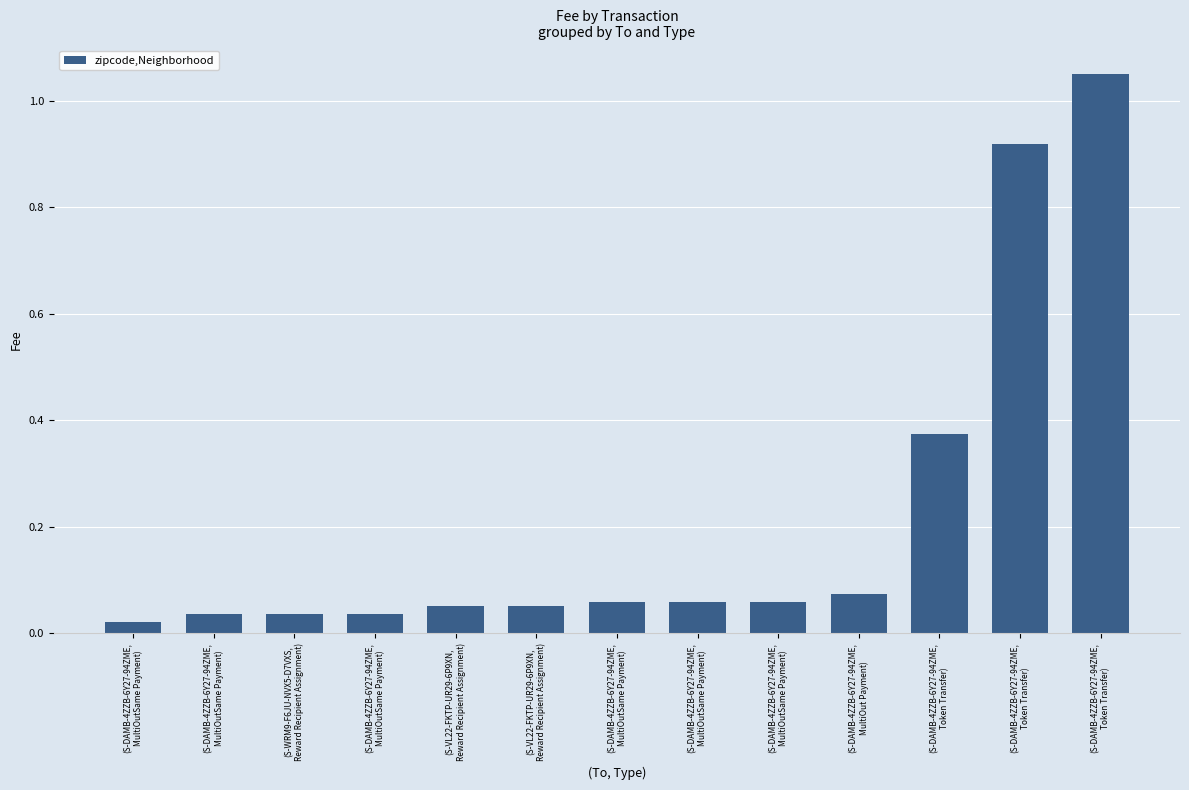

List the labels in order of value, largest first.

(S-DAMB-4ZZB-6Y27-94ZME,
Token Transfer), (S-DAMB-4ZZB-6Y27-94ZME,
Token Transfer), (S-DAMB-4ZZB-6Y27-94ZME,
Token Transfer), (S-DAMB-4ZZB-6Y27-94ZME,
MultiOut Payment), (S-DAMB-4ZZB-6Y27-94ZME,
MultiOutSame Payment), (S-DAMB-4ZZB-6Y27-94ZME,
MultiOutSame Payment), (S-DAMB-4ZZB-6Y27-94ZME,
MultiOutSame Payment), (S-VL22-FKTP-UR29-6P9XN,
Reward Recipient Assignment), (S-VL22-FKTP-UR29-6P9XN,
Reward Recipient Assignment), (S-DAMB-4ZZB-6Y27-94ZME,
MultiOutSame Payment), (S-WRM9-F6JU-NVX5-D7VXS,
Reward Recipient Assignment), (S-DAMB-4ZZB-6Y27-94ZME,
MultiOutSame Payment), (S-DAMB-4ZZB-6Y27-94ZME,
MultiOutSame Payment)